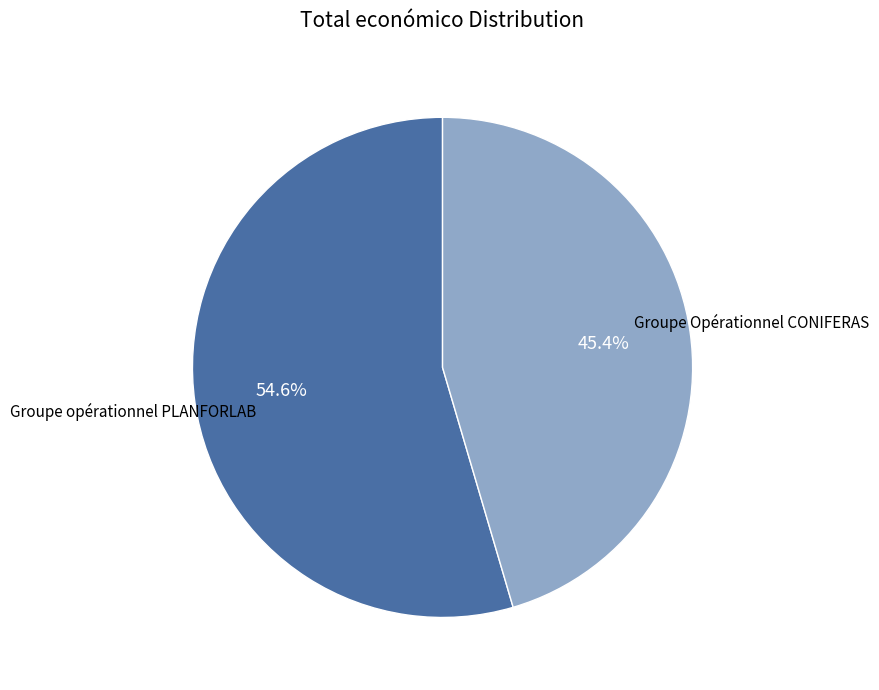

The Groupe Opérationnel CONIFERAS slice represents 57% of the pie. True or false?

False